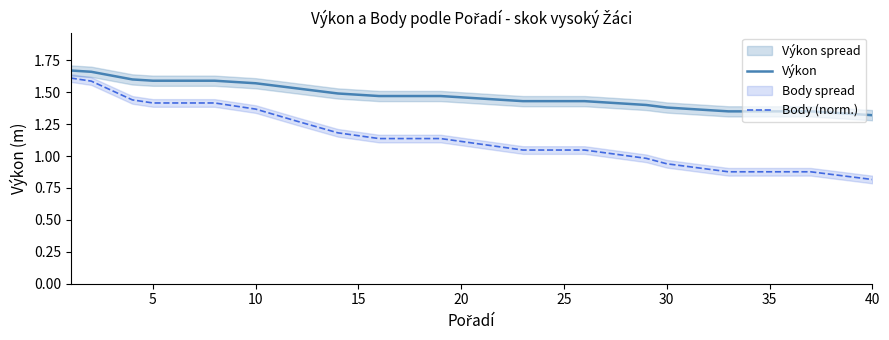

True or false: Výkon and Body (norm.) intersect in this chart.

False